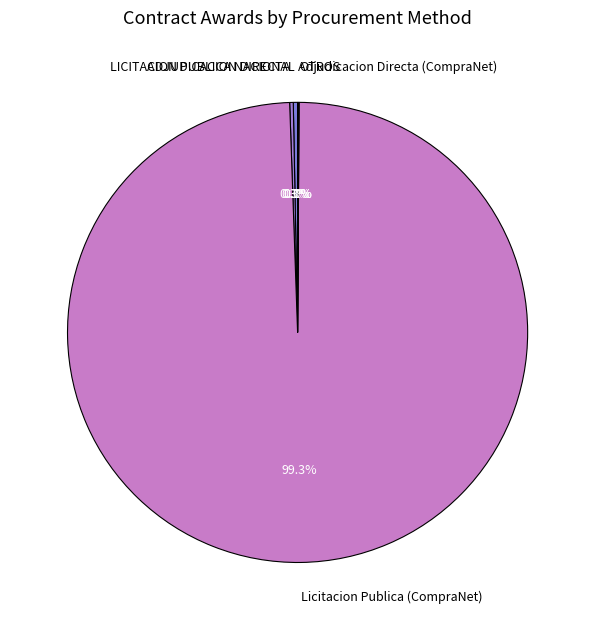

Which category accounts for the majority?

Licitacion Publica (CompraNet)